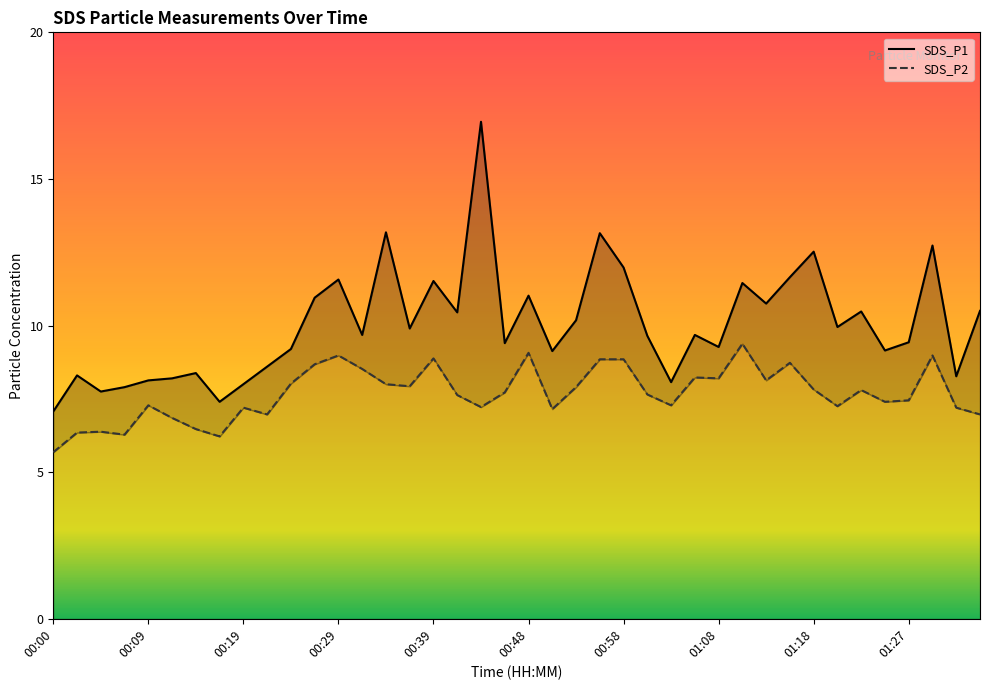

What are all the series names shown in the legend?

SDS_P1, SDS_P2